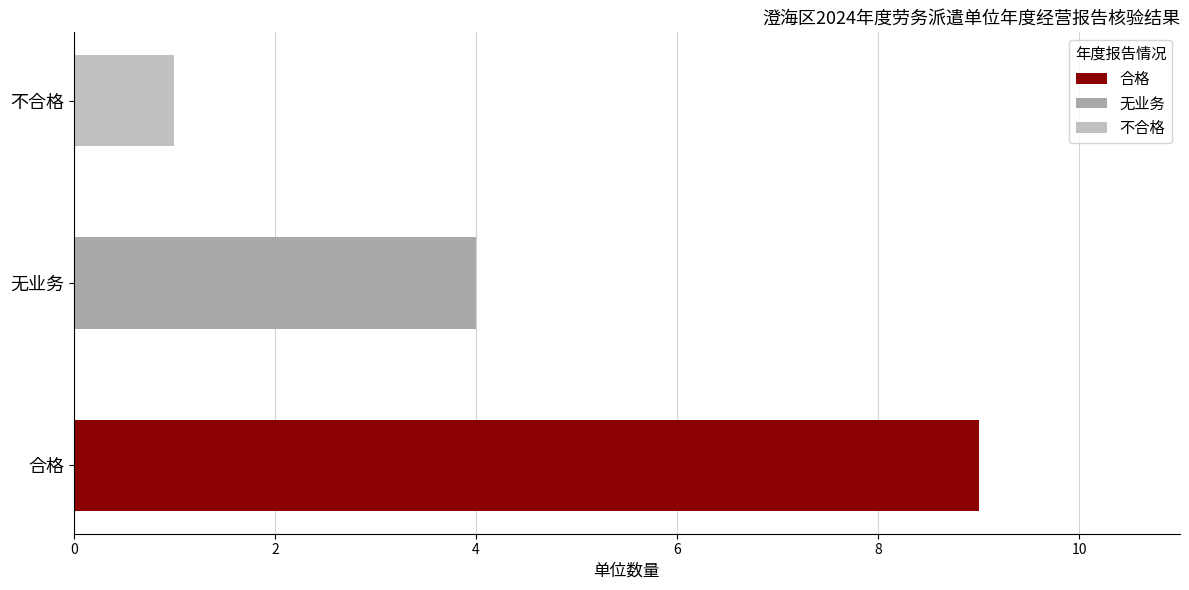

Where is the data nearest to the value 5?

无业务